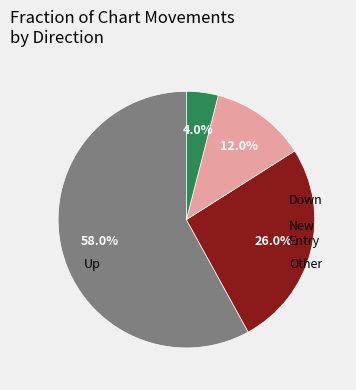

Count the number of slices in the pie.

4